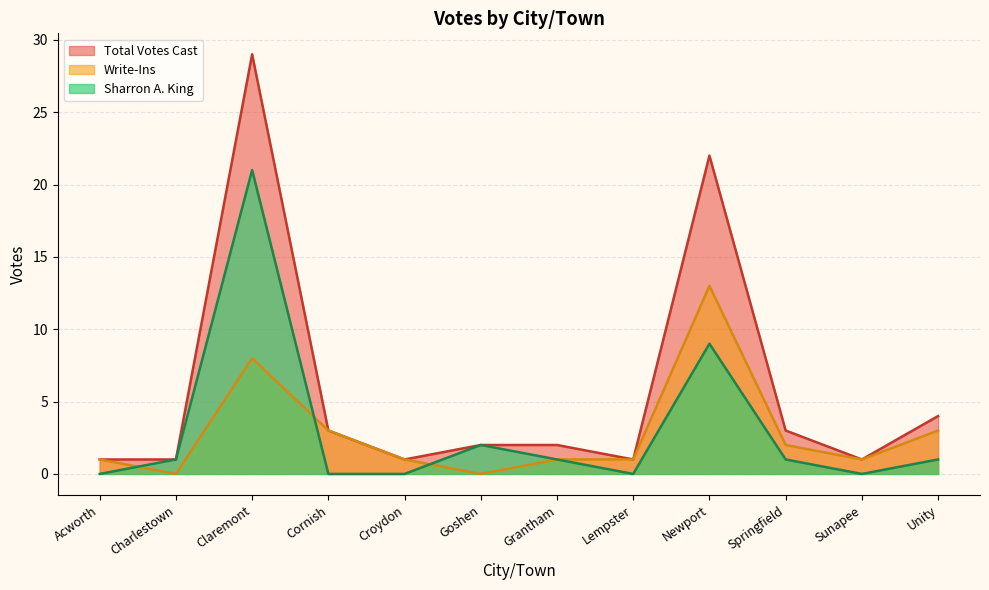

Between Claremont and Springfield, which is larger?

Claremont